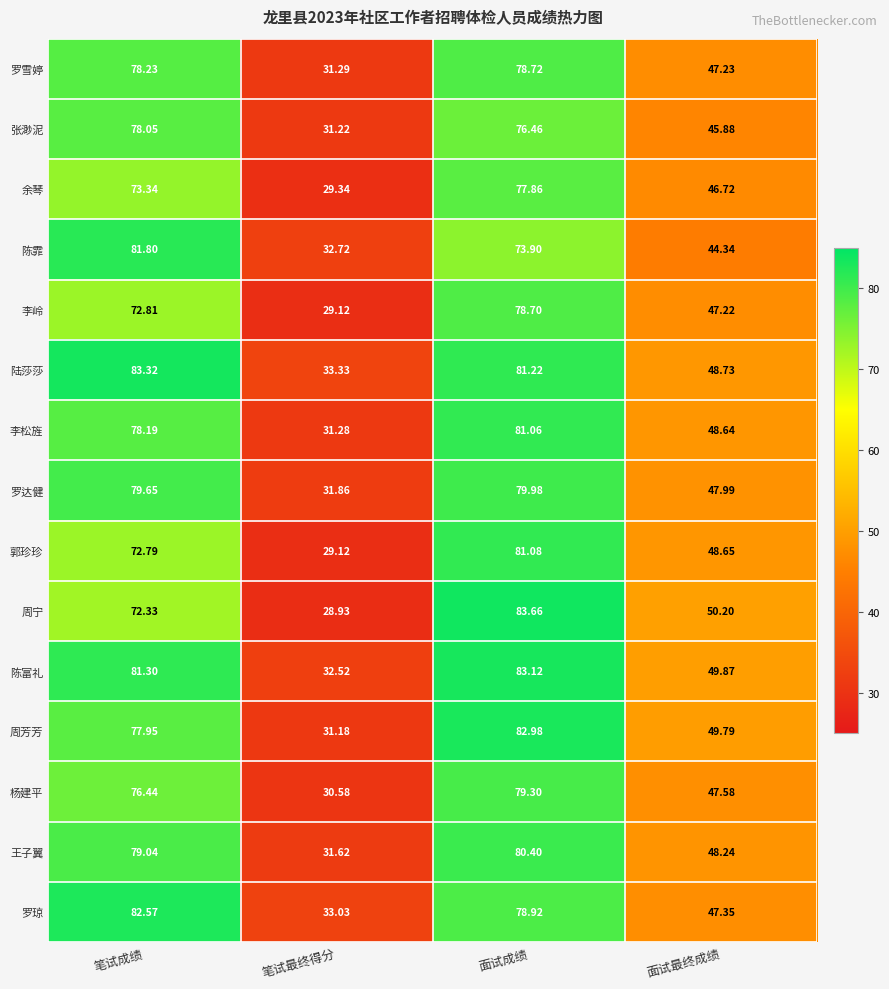

Which series has the largest total across all categories?

陈富礼